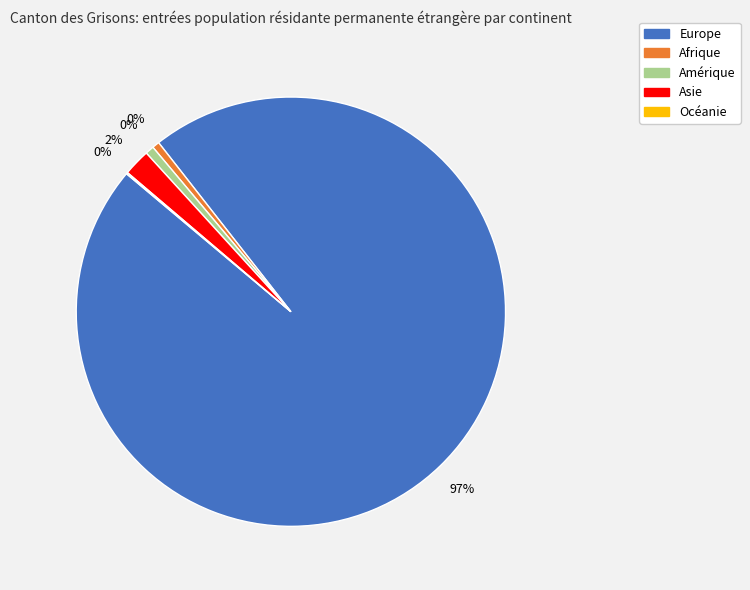

How many slices are in this pie chart?

5